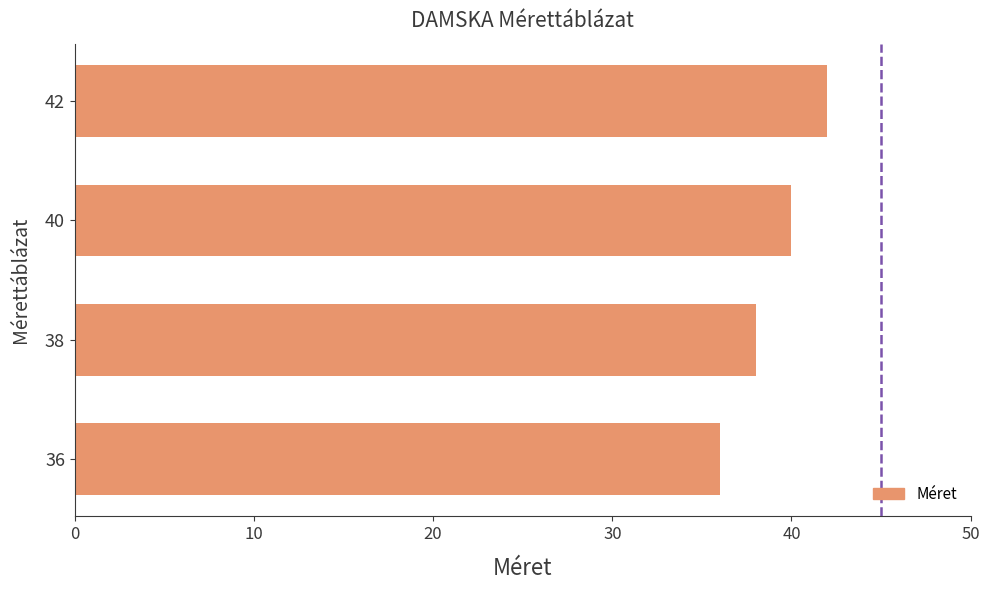

How many categories are shown in the chart?

4